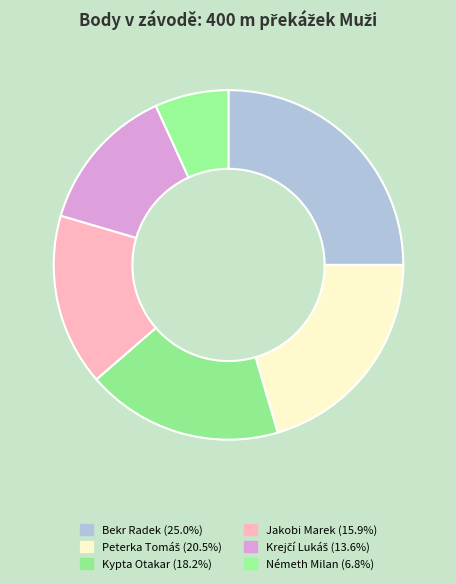

To the nearest percent, what is the combined percentage of Németh Milan and Bekr Radek?

32%